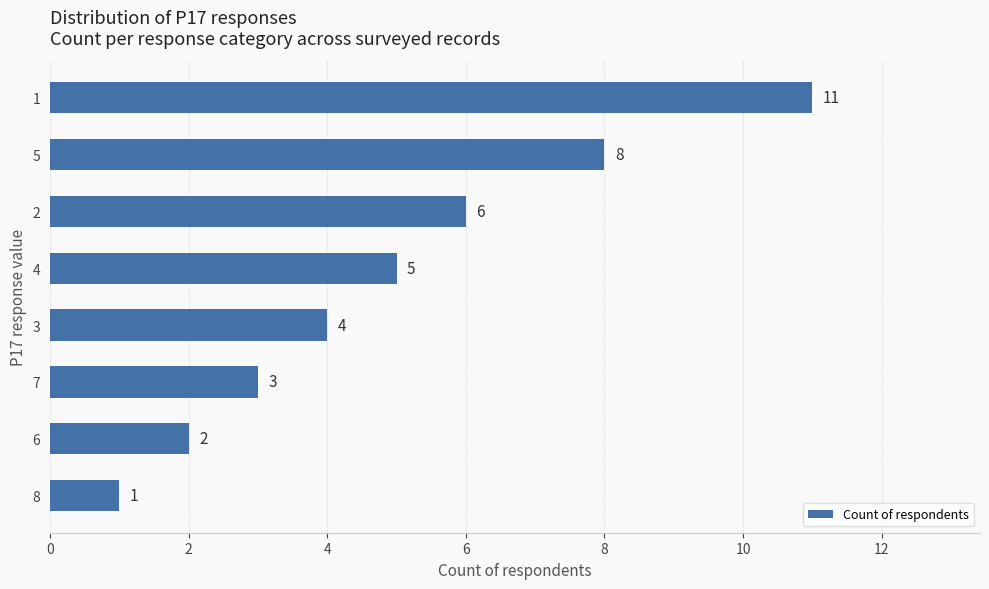

How many values are between 3 and 8?

5